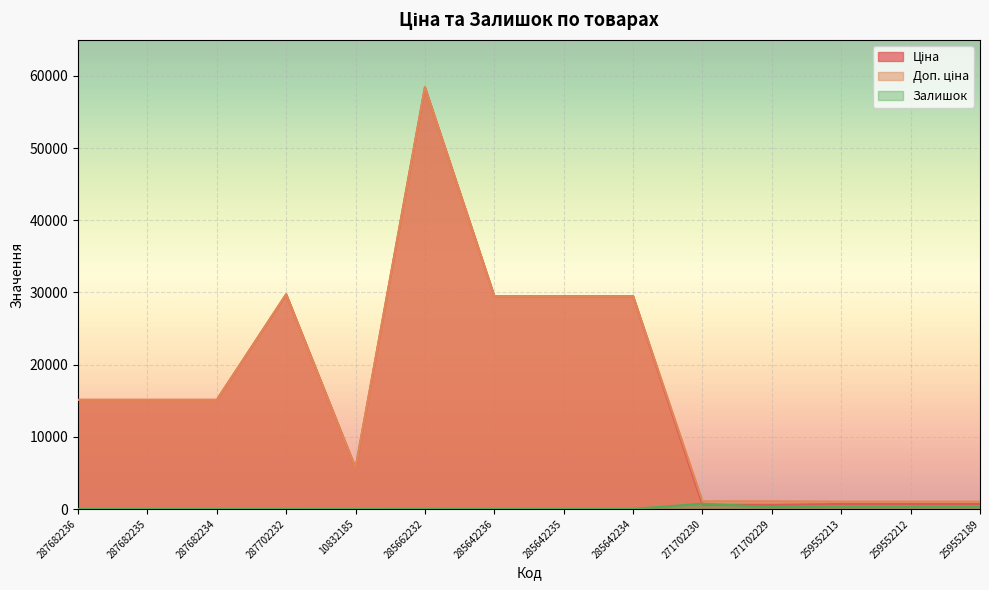

Between 287702232 and 285642234, which is larger?

287702232